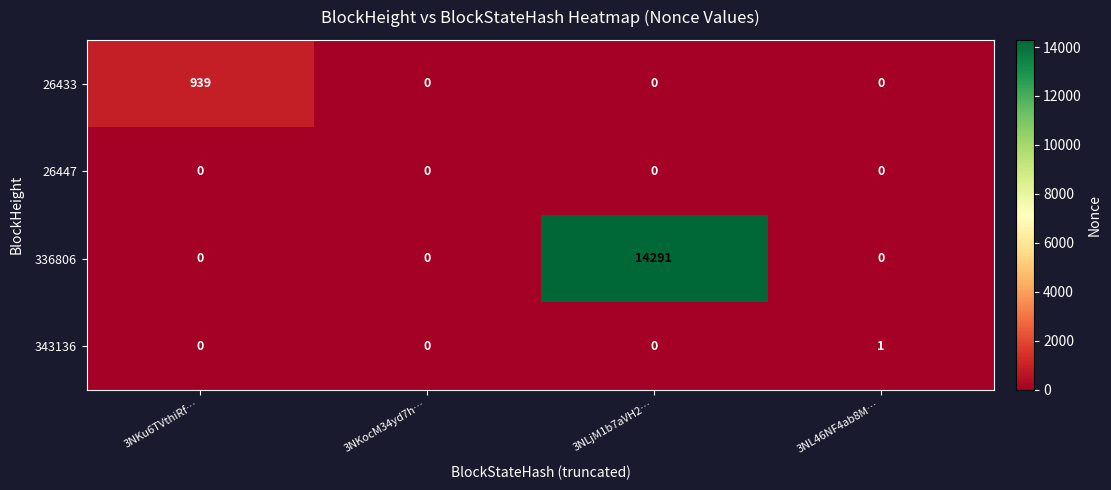

Reading left to right, extract all data points from this chart.

26433: 3NKu6TVthiRf…=939	3NKocM34yd7h…=0	3NLjM1b7aVH2…=0	3NL46NF4ab8M…=0
26447: 3NKu6TVthiRf…=0	3NKocM34yd7h…=0	3NLjM1b7aVH2…=0	3NL46NF4ab8M…=0
336806: 3NKu6TVthiRf…=0	3NKocM34yd7h…=0	3NLjM1b7aVH2…=14291	3NL46NF4ab8M…=0
343136: 3NKu6TVthiRf…=0	3NKocM34yd7h…=0	3NLjM1b7aVH2…=0	3NL46NF4ab8M…=1